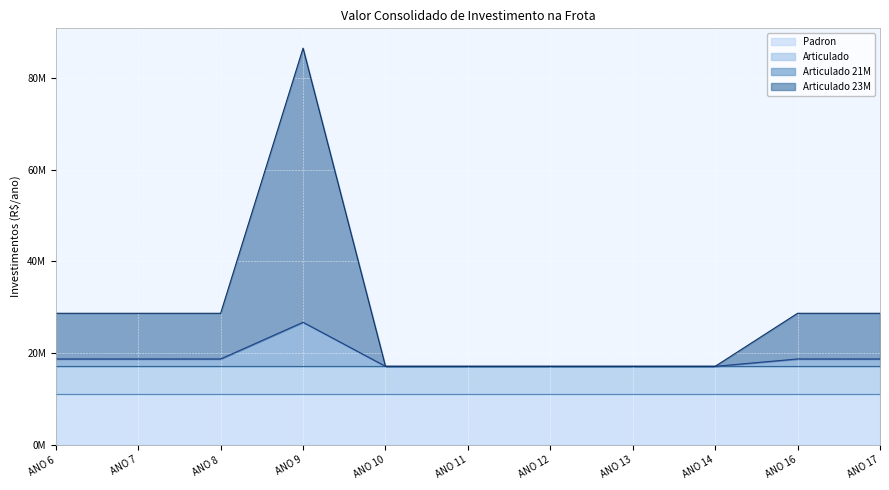

Does the chart display data point markers on the line(s)?

No